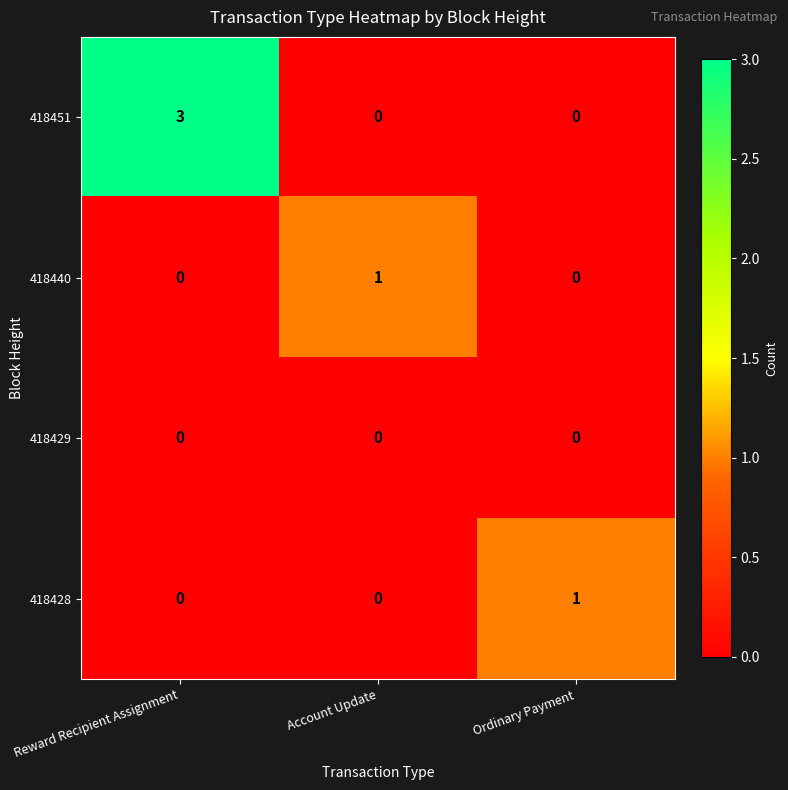

The 418451 series shows 3 at Reward Recipient Assignment. True or false?

True